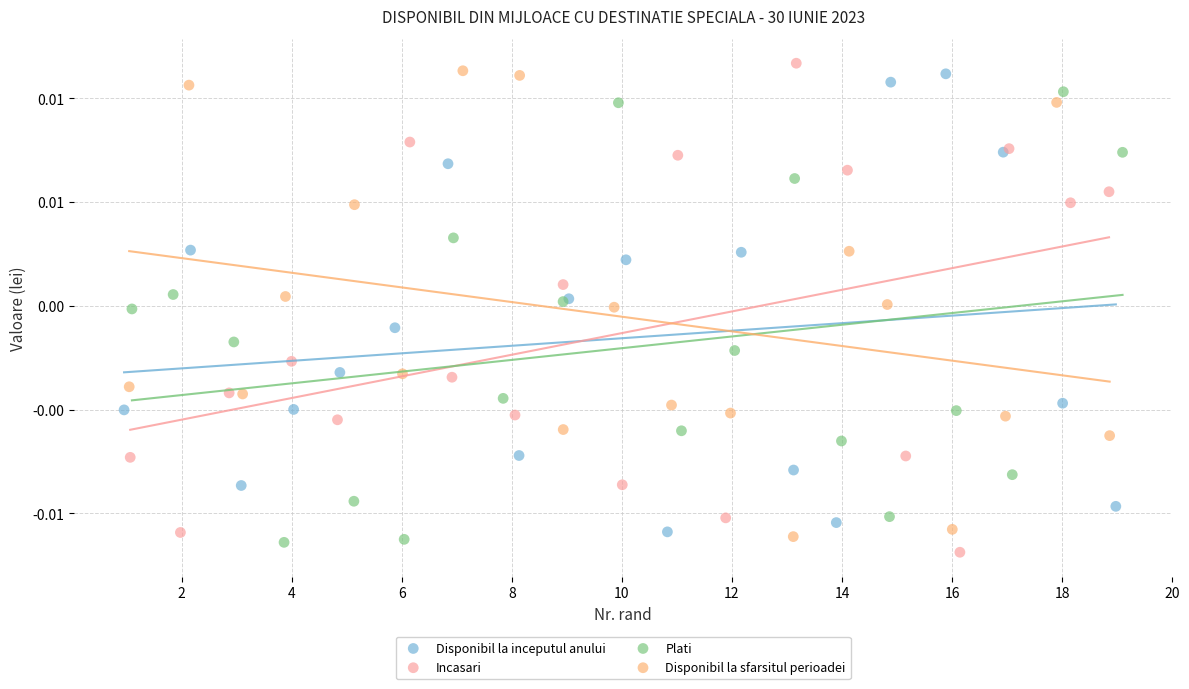

What are all the series names shown in the legend?

Disponibil la inceputul anului, Incasari, Plati, Disponibil la sfarsitul perioadei